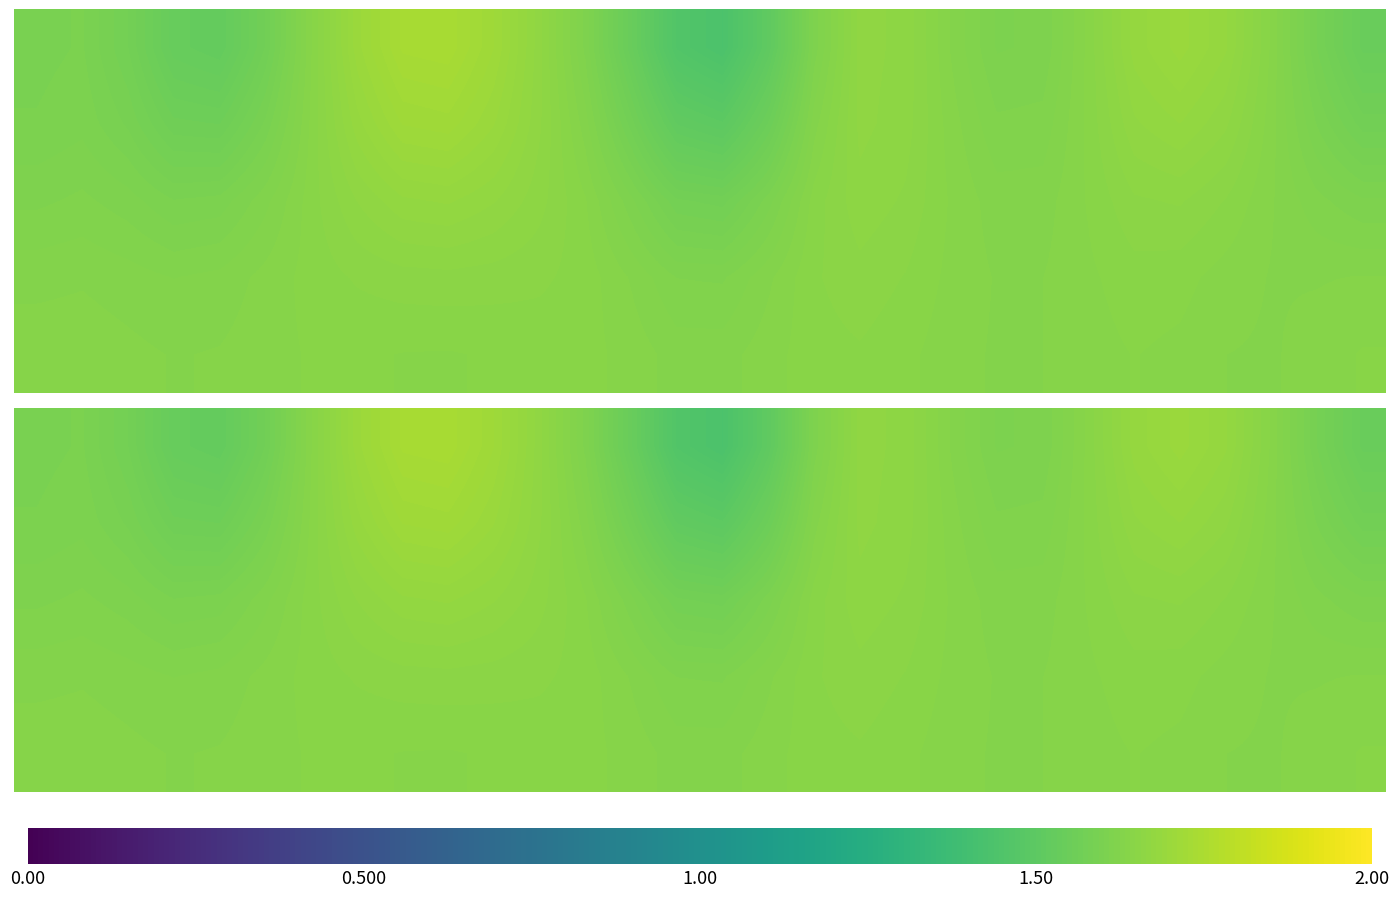

What is the minimum value shown in the chart?

1.4